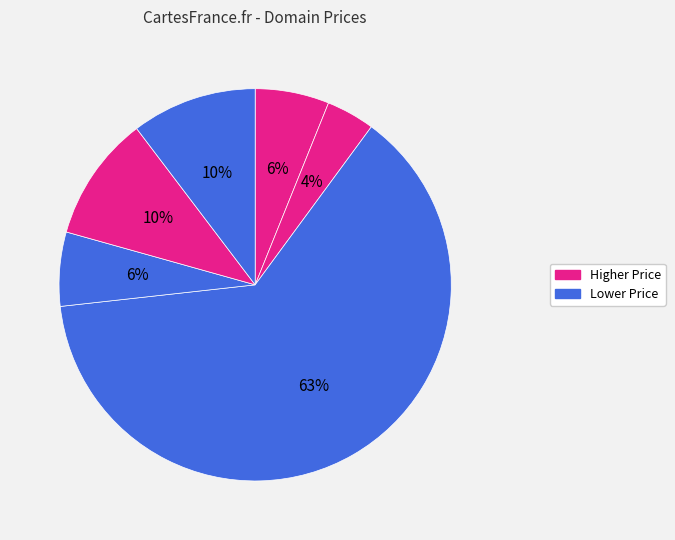

How many slices are in this pie chart?

6